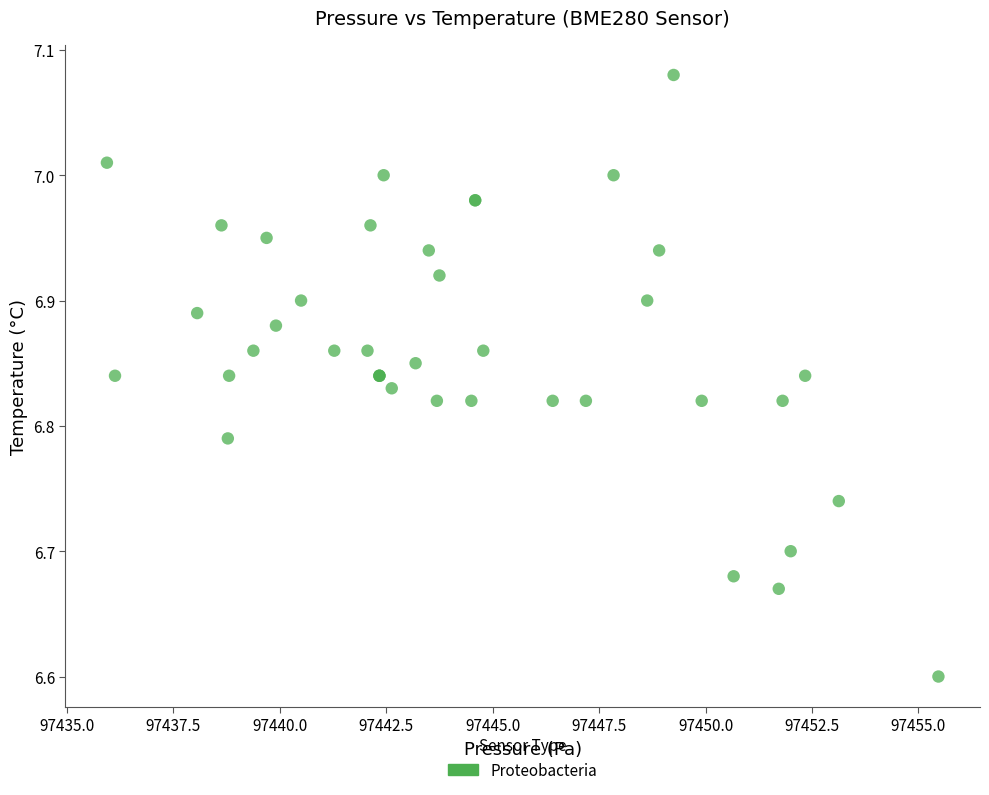

What Y value in the scatter plot is closest to 6?

6.6